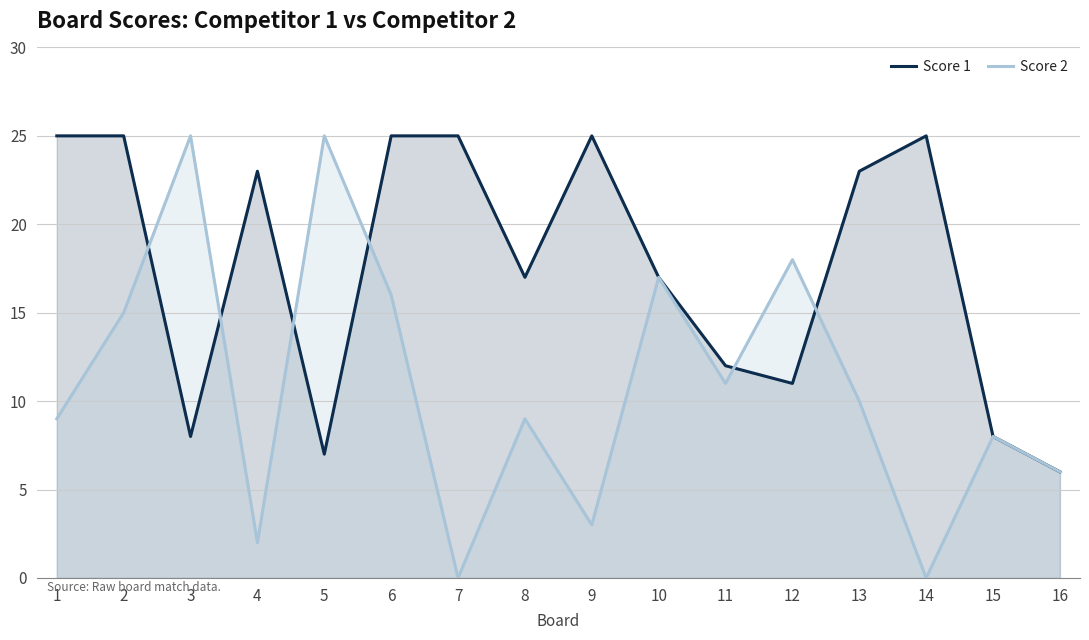

How many interior local peaks does the Score 2 series have?

6